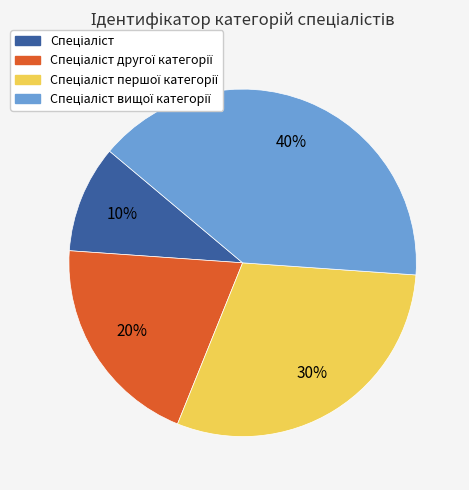

Does any single category account for the majority?

No